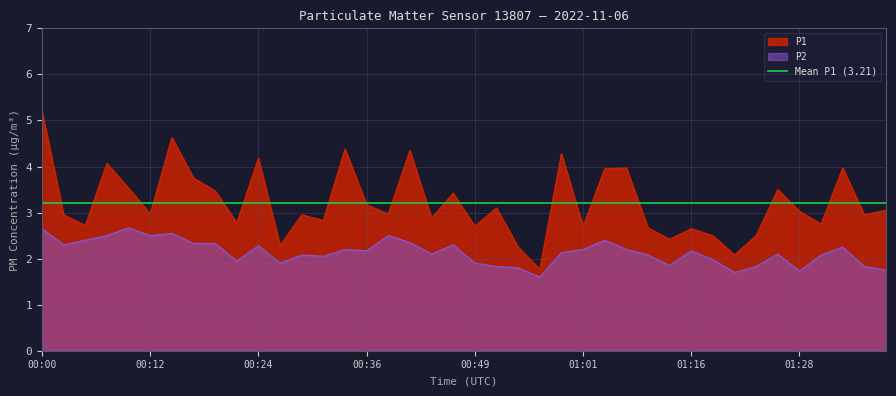

True or false: P1 and P2 cross at least once.

False